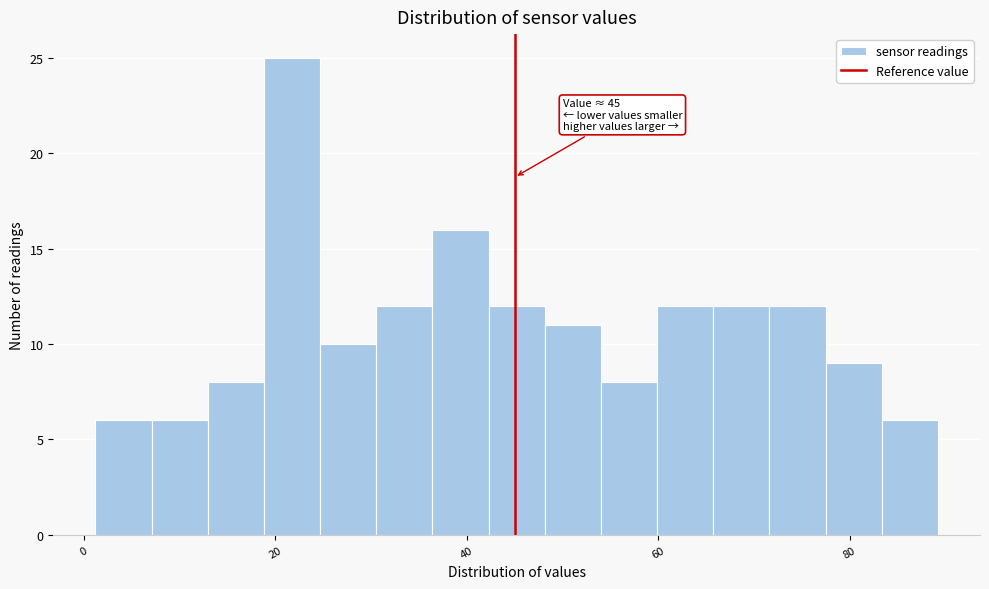

Read against the x-axis, roughly where is the centre of the tallest bar?

22